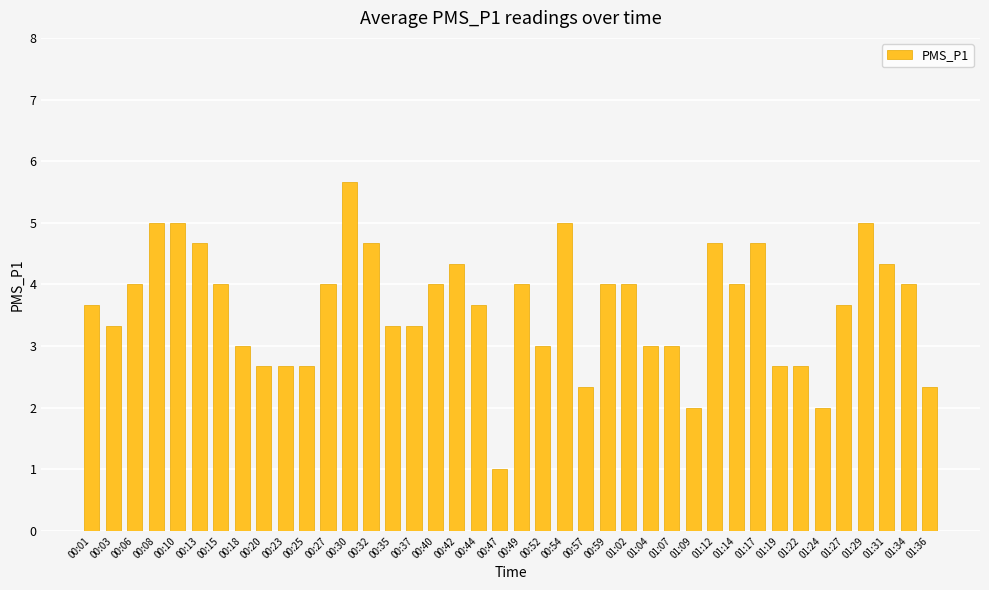

Which category has the lowest value across all series?

00:47